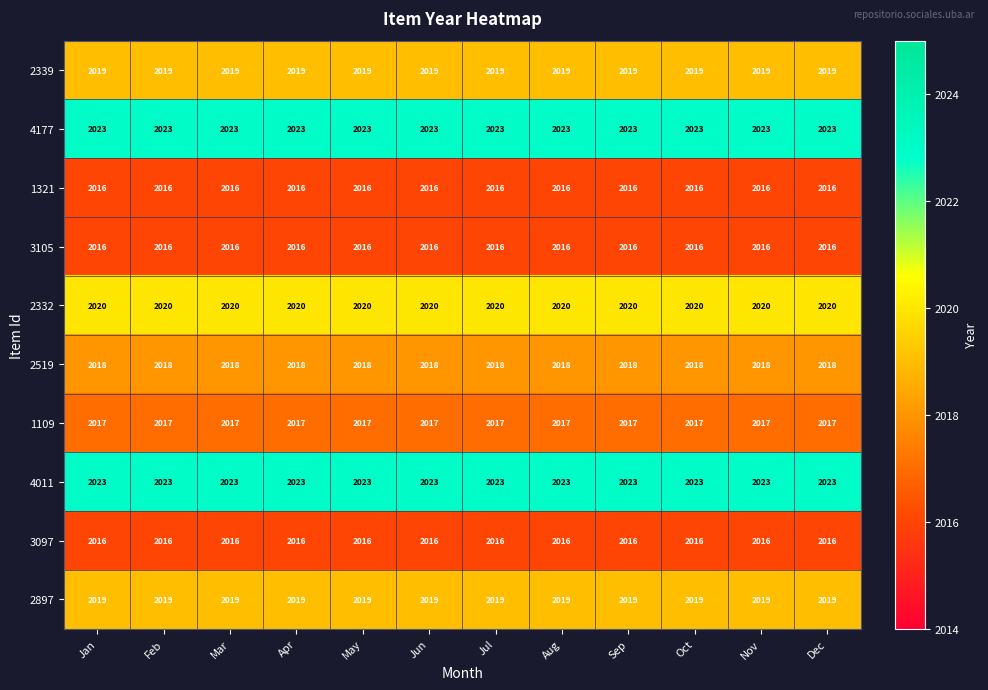

What is the spread (max minus min) of values at Sep?

7